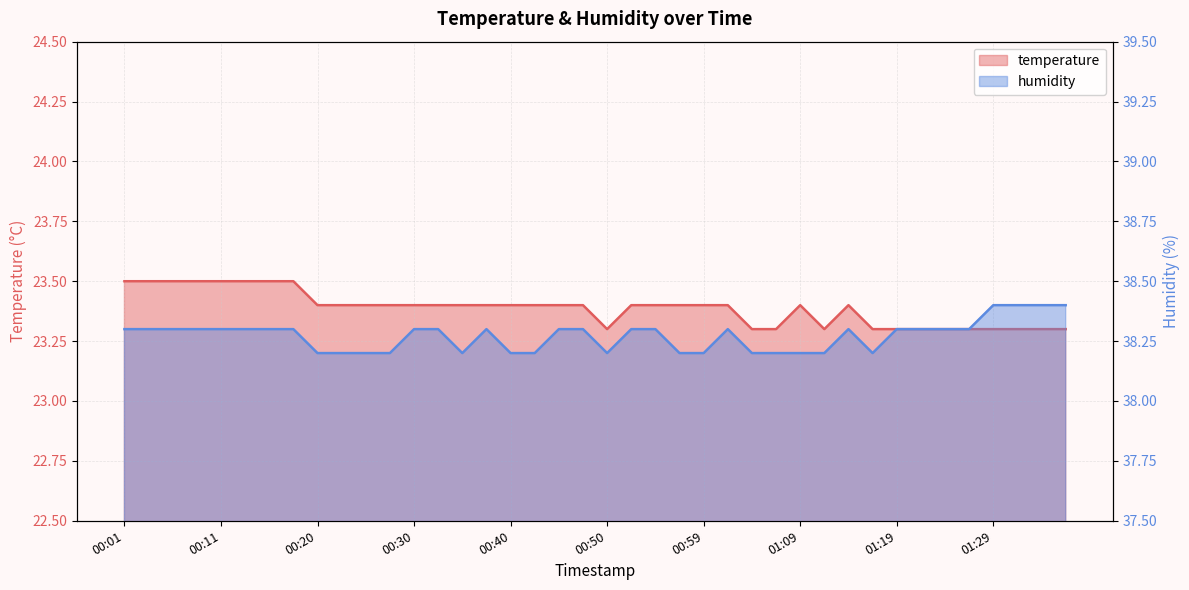

Rank the series by their maximum value, from lowest to highest.

temperature, humidity